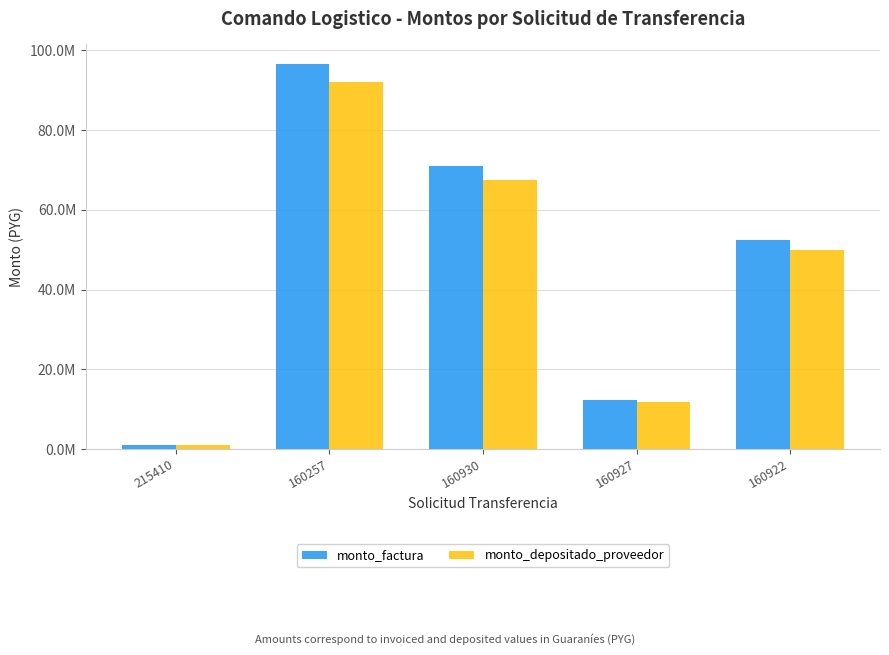

Is it true that monto_depositado_proveedor equals 136490615 at 160257?

False